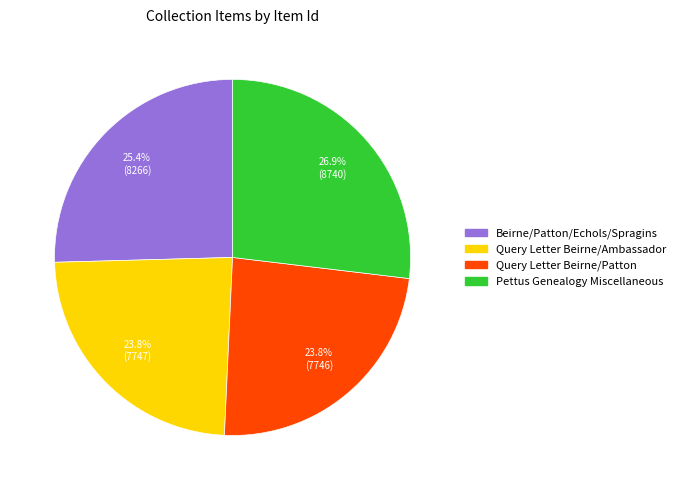

Is Query Letter Beirne/Patton the majority of the pie?

No